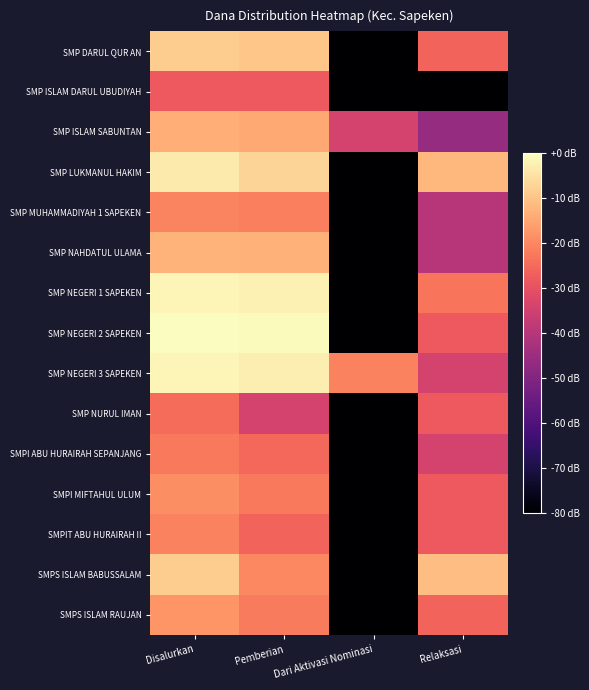

Which series has the largest range (max minus min)?

SMP NEGERI 2 SAPEKEN